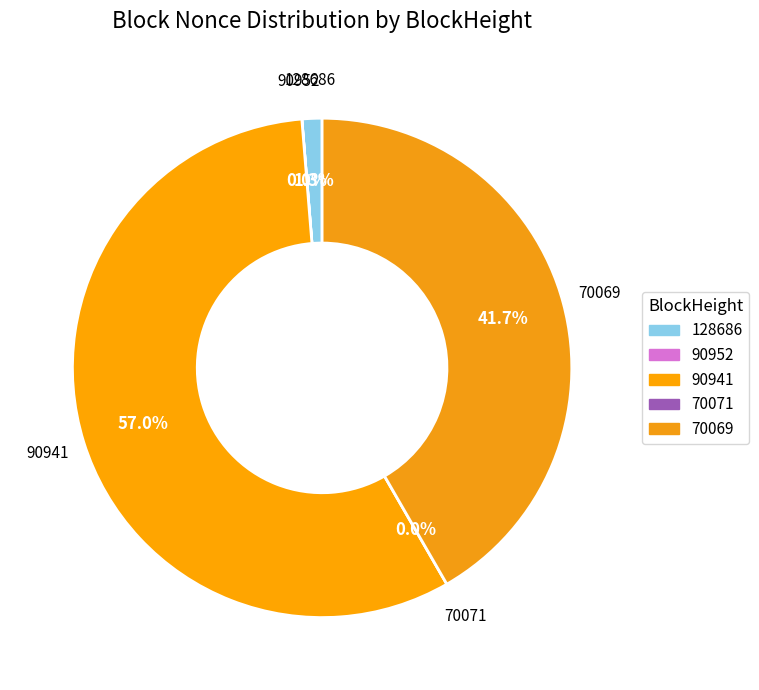

Between 90952 and 70071, which is larger?

90952